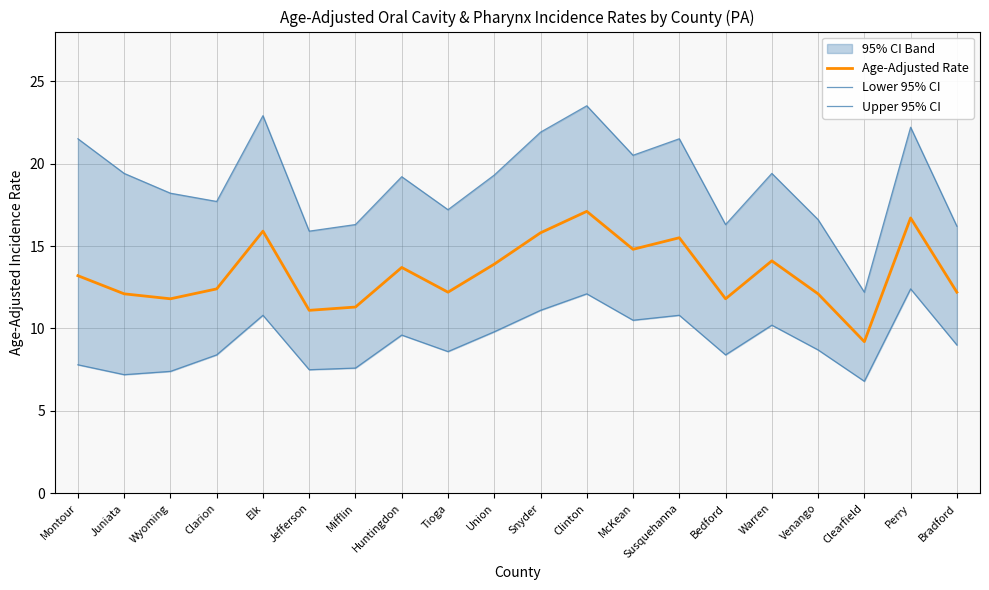

True or false: Upper 95% CI and Lower 95% CI cross at least once.

False